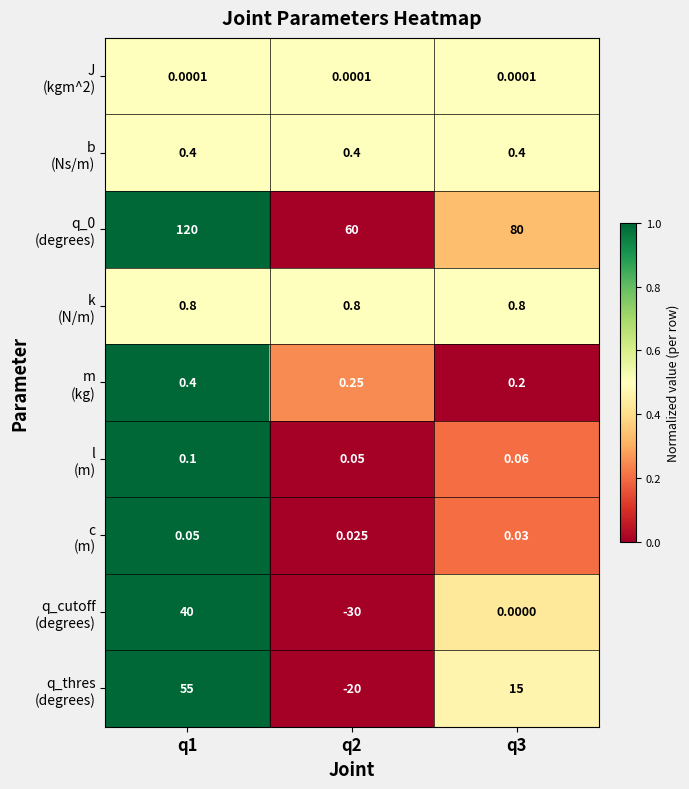

Count the number of data series in this chart.

9